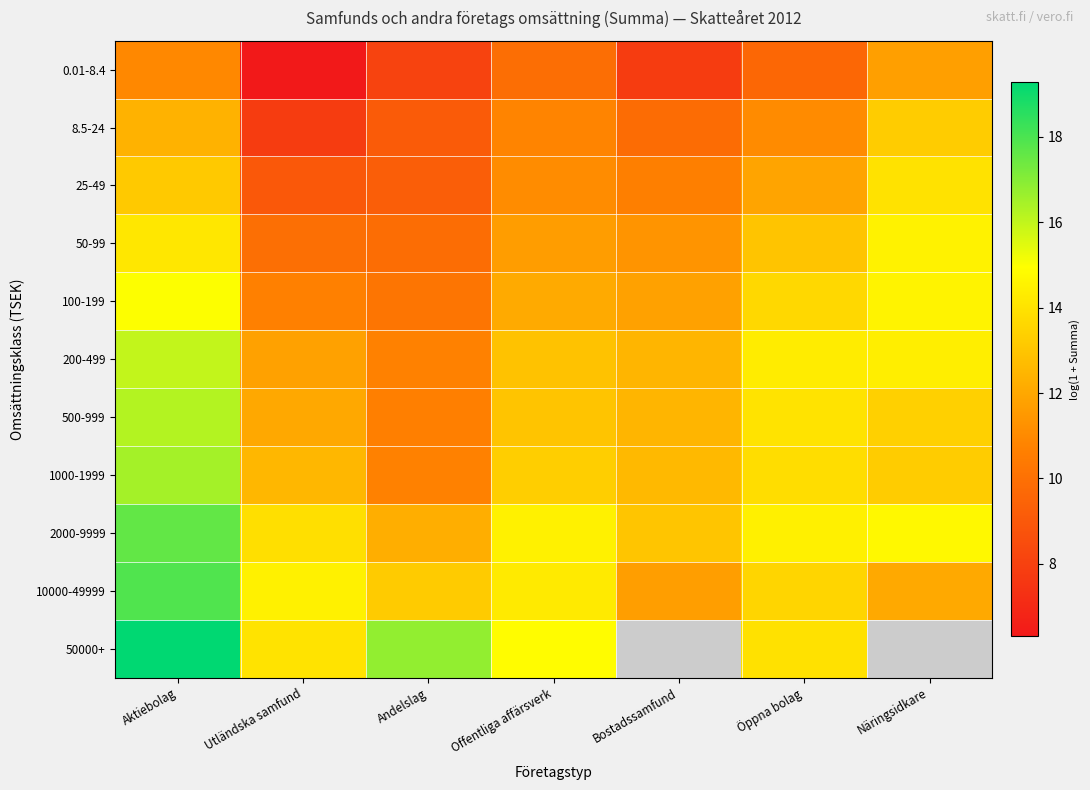

Which category has the highest value across all series?

Aktiebolag